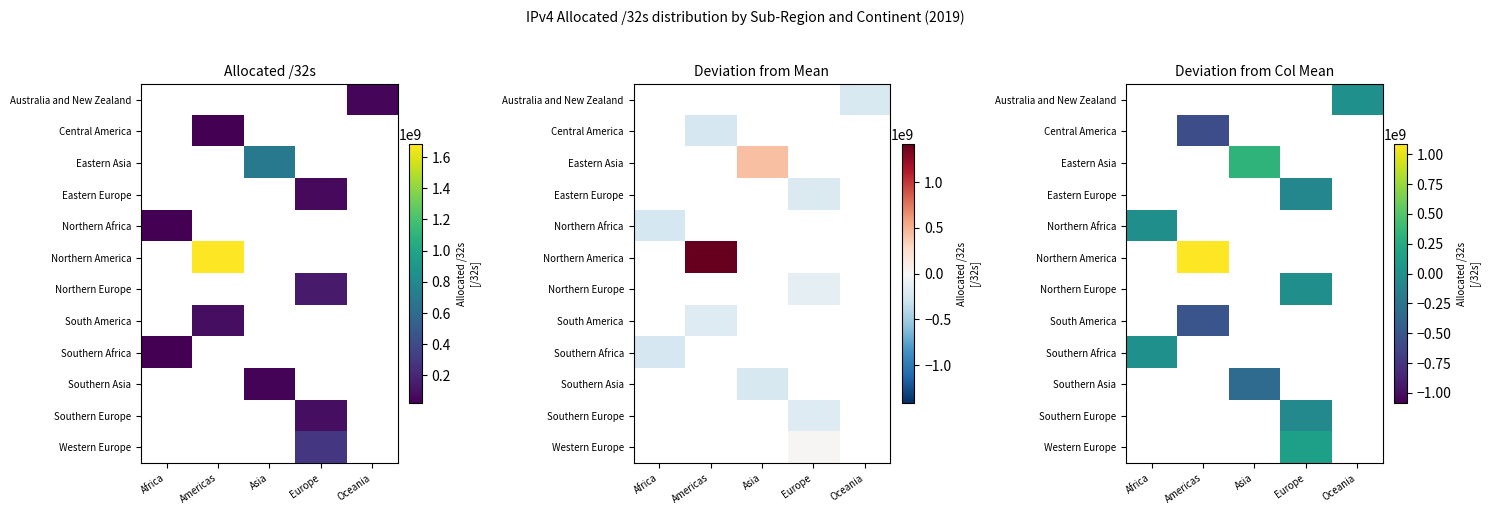

Count the number of categories in the chart.

5